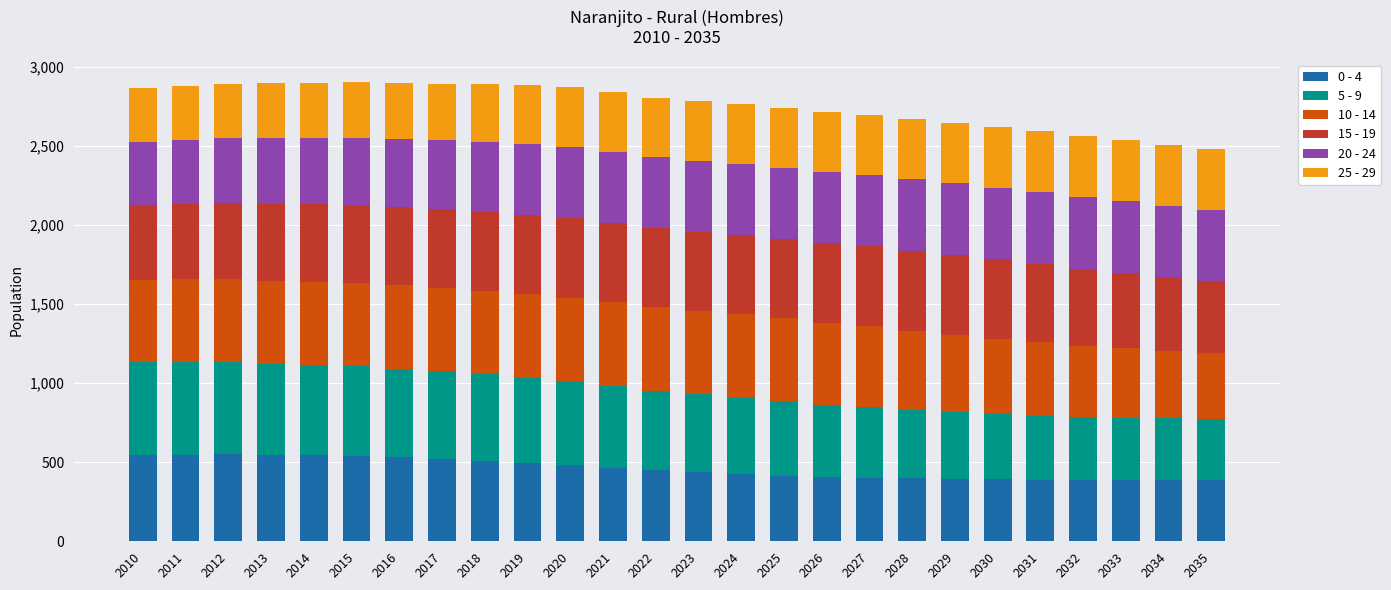

What is the highest value of the 0 - 4 series?

550